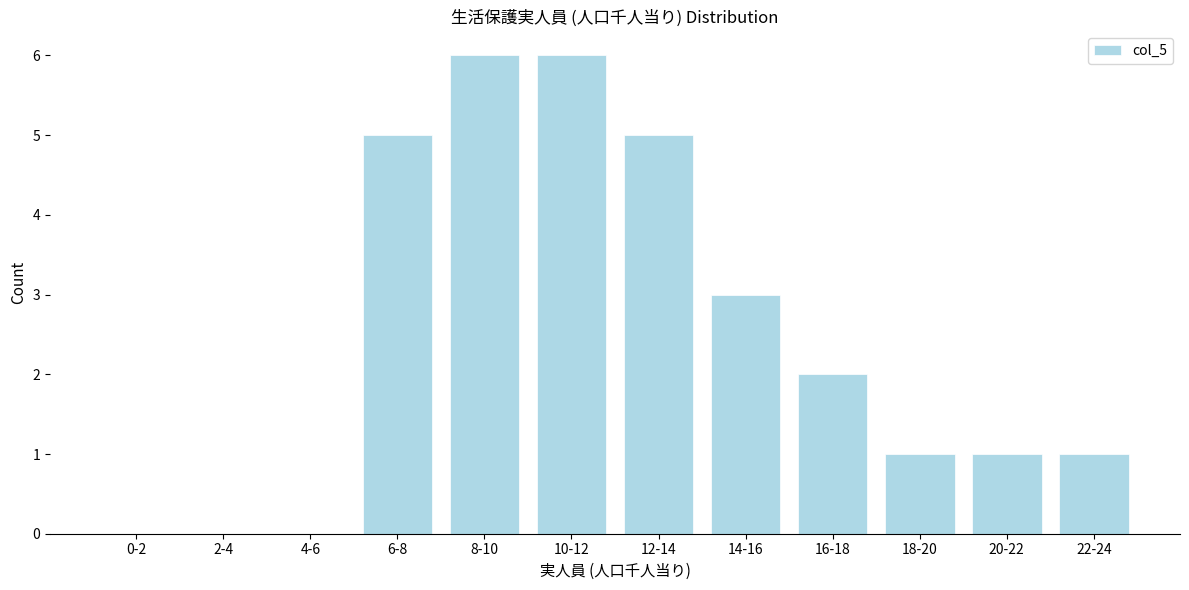

What is the greatest value displayed?

6